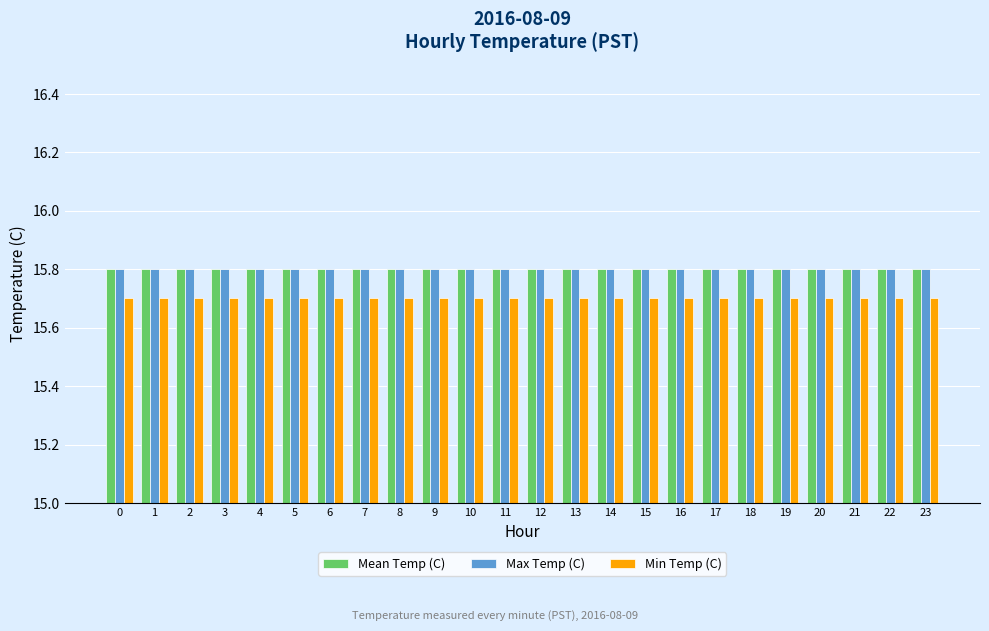

Reading left to right, what are all the values shown in this chart?

Mean Temp (C): 0=15.8	1=15.8	2=15.8	3=15.8	4=15.8	5=15.8	6=15.8	7=15.8	8=15.8	9=15.8	10=15.8	11=15.8	12=15.8	13=15.8	14=15.8	15=15.8	16=15.8	17=15.8	18=15.8	19=15.8	20=15.8	21=15.8	22=15.8	23=15.8
Max Temp (C): 0=15.8	1=15.8	2=15.8	3=15.8	4=15.8	5=15.8	6=15.8	7=15.8	8=15.8	9=15.8	10=15.8	11=15.8	12=15.8	13=15.8	14=15.8	15=15.8	16=15.8	17=15.8	18=15.8	19=15.8	20=15.8	21=15.8	22=15.8	23=15.8
Min Temp (C): 0=15.7	1=15.7	2=15.7	3=15.7	4=15.7	5=15.7	6=15.7	7=15.7	8=15.7	9=15.7	10=15.7	11=15.7	12=15.7	13=15.7	14=15.7	15=15.7	16=15.7	17=15.7	18=15.7	19=15.7	20=15.7	21=15.7	22=15.7	23=15.7